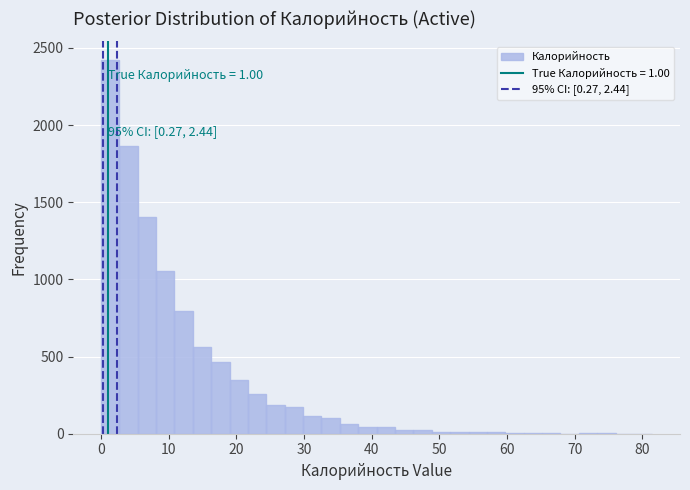

Around what value on the x-axis is the tallest bar? Give the approximate position of its centre, as read against the axis.

1